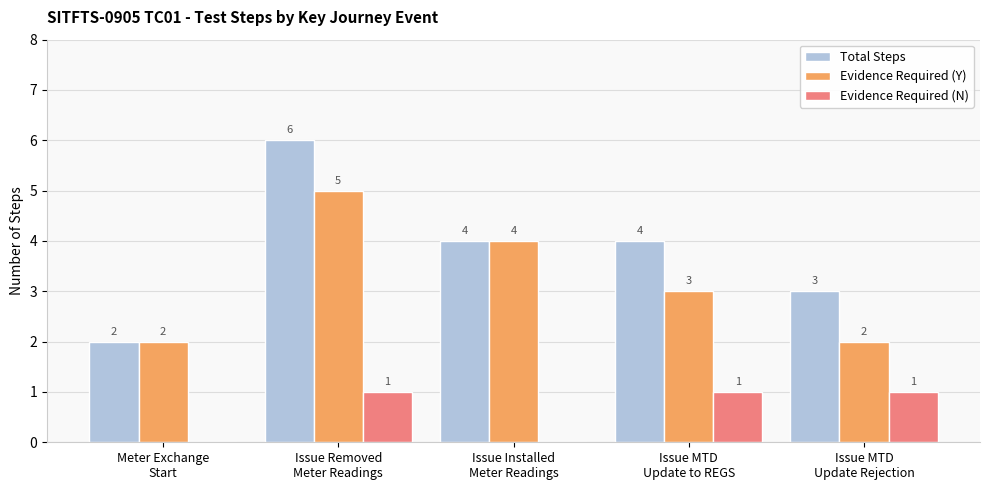

How many Evidence Required (Y) values are between 2 and 4?

4